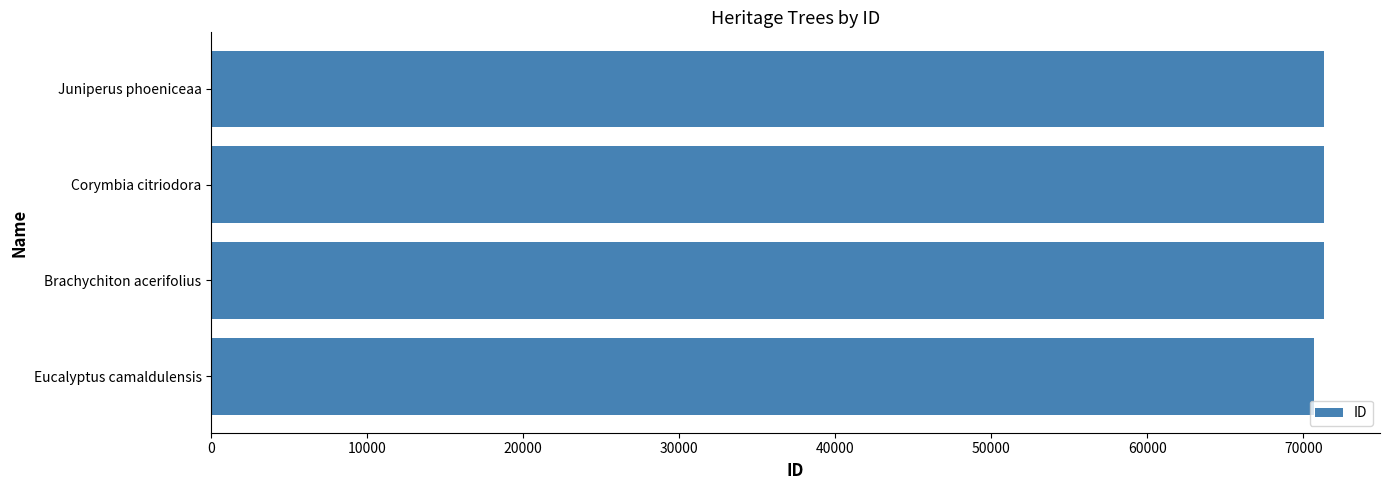

What is the smallest value displayed?

70681